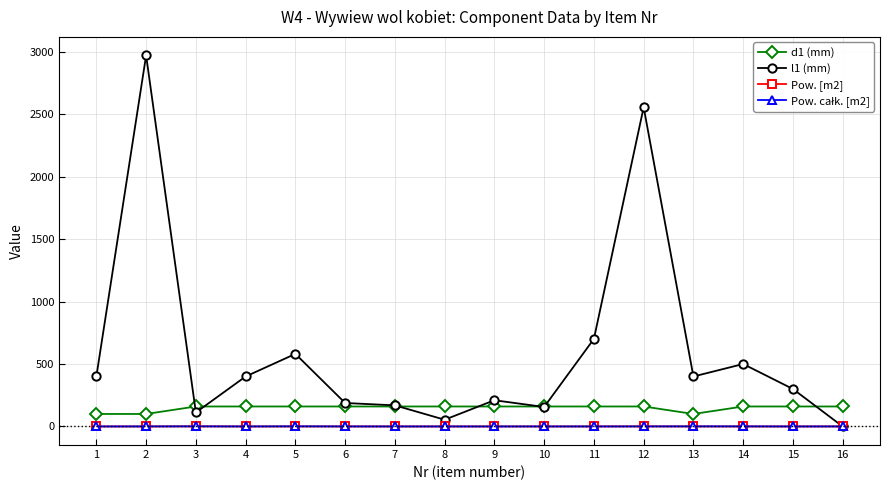

True or false: Pow. [m2] has more than 2 points higher than both neighbors.

True